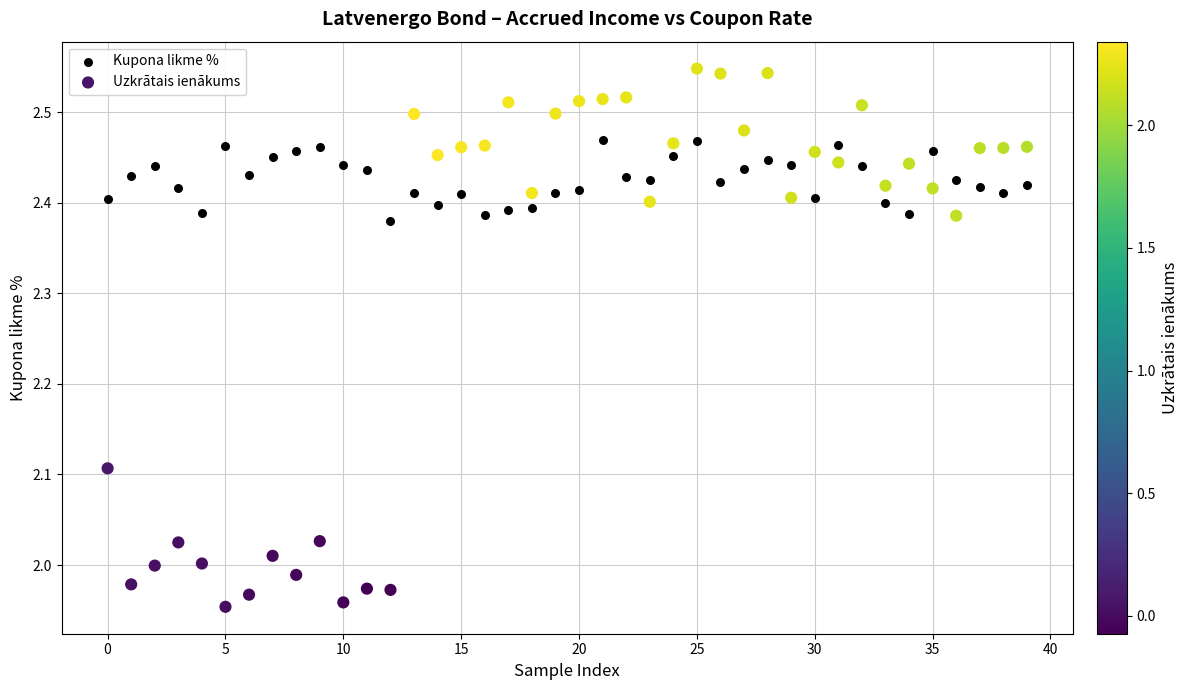

Which series has the widest spread of Y values?

Uzkrātais ienākums